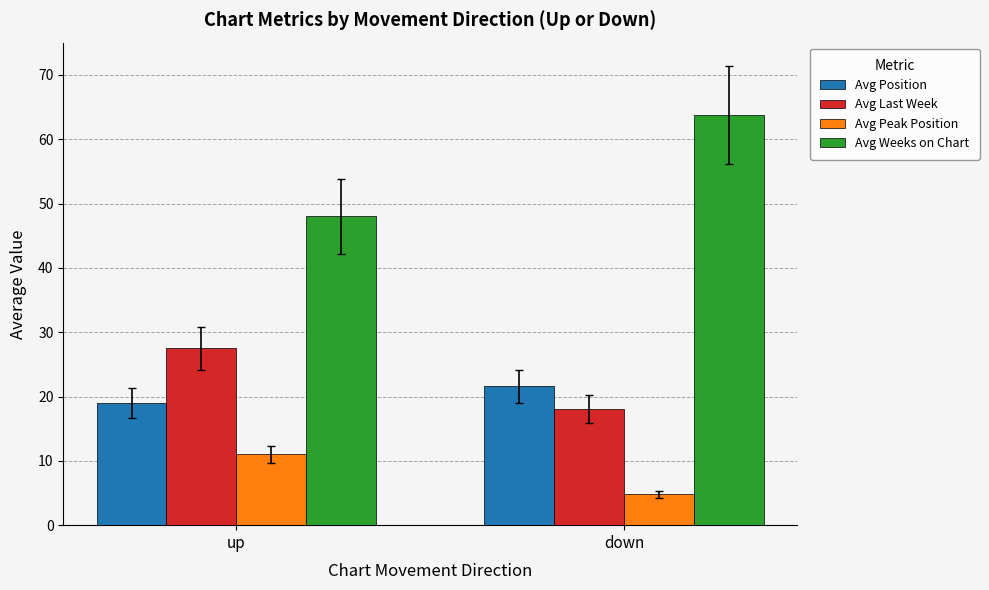

What is the sum of all Avg Weeks on Chart values?

111.8